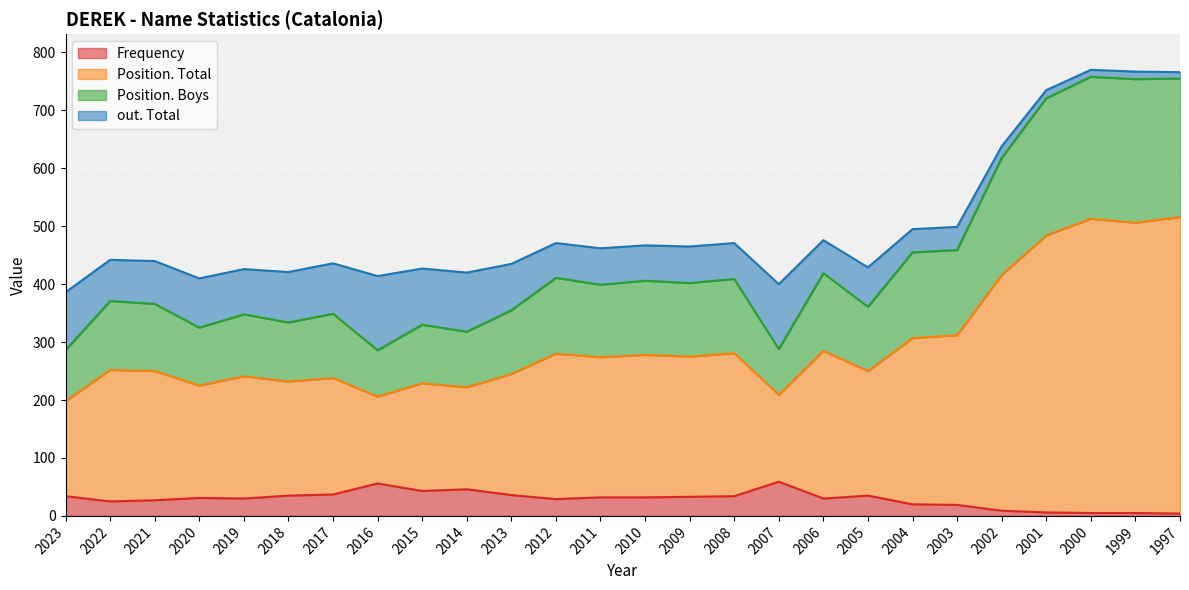

What are all the series names shown in the legend?

Frequency, Position. Total, Position. Boys, out. Total